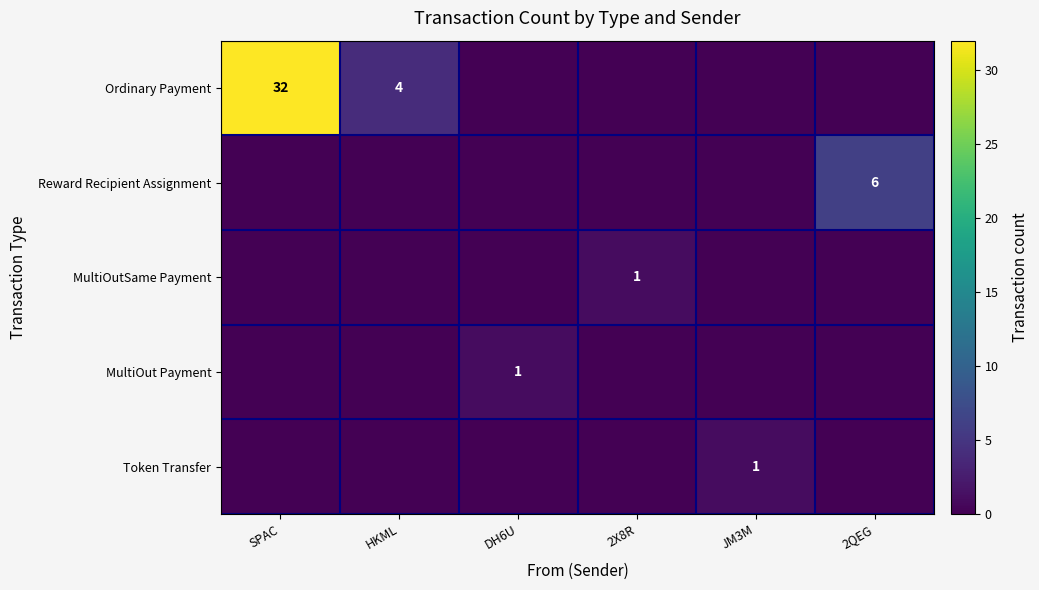

Between 2X8R and HKML, which is larger?

HKML